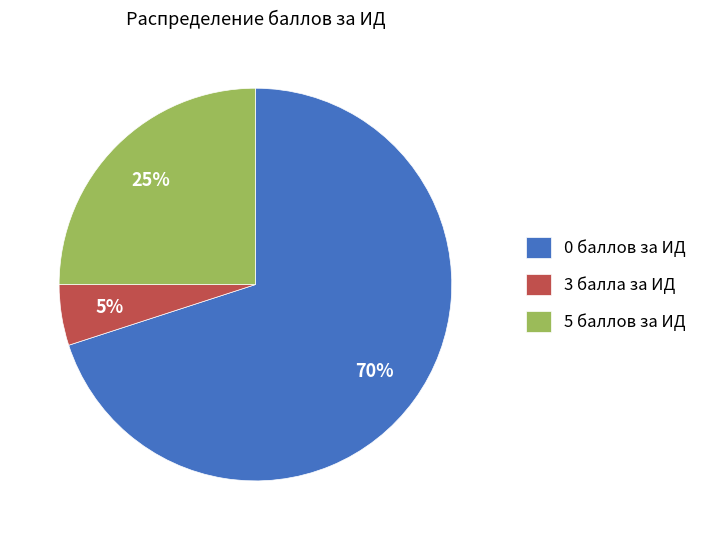

Is it true that 0 баллов за ИД is 81% of the pie?

False